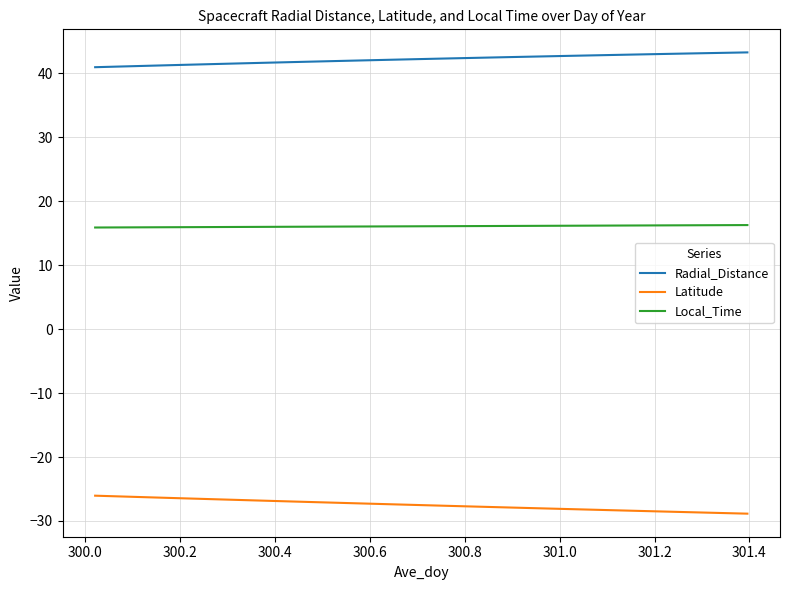

List the series in order of their overall mean, highest first.

Radial_Distance, Local_Time, Latitude